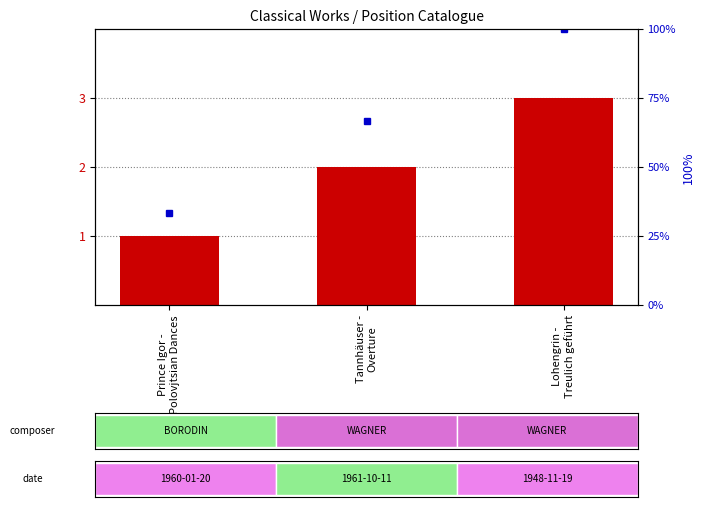

What is the label of the 2nd bar from the right?

Tannhäuser -
Overture